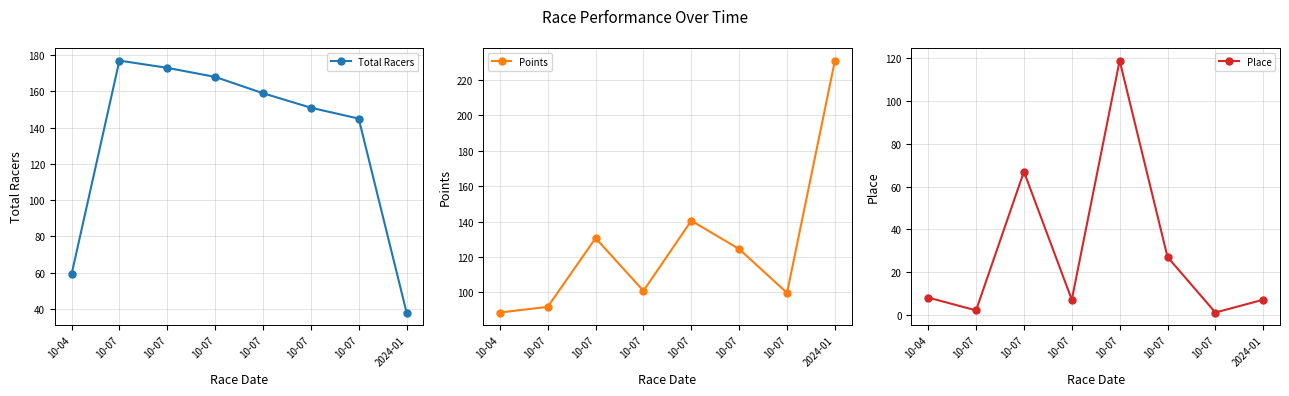

True or false: Total Racers has a value of 230.6 at 10-07.

False